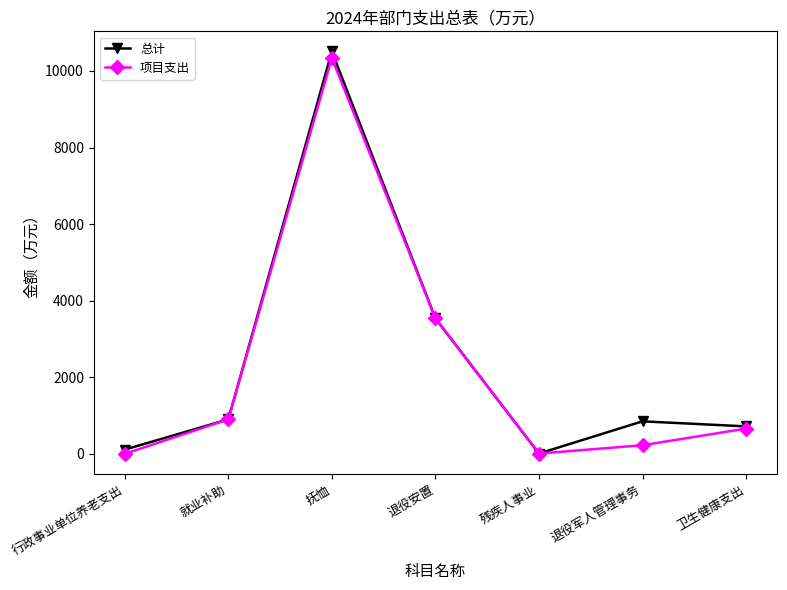

Count the number of categories in the chart.

7